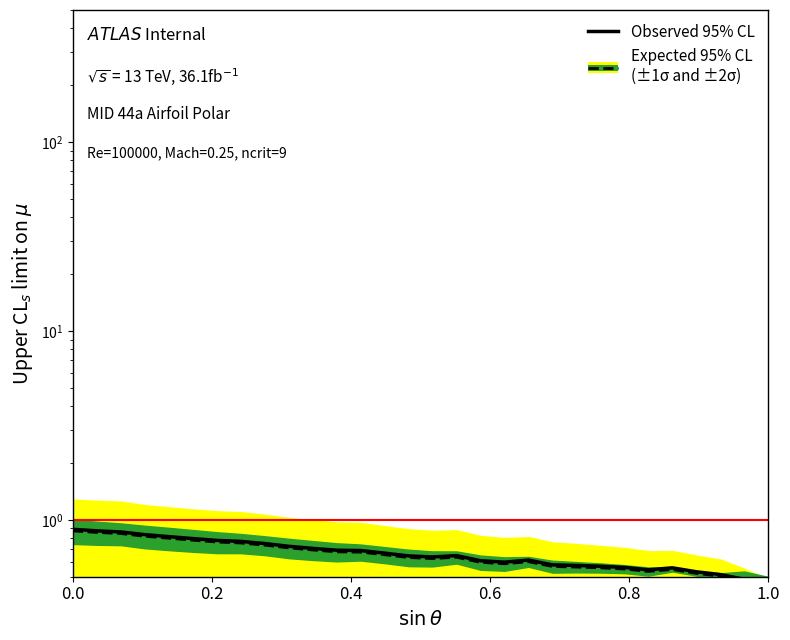

How many interior local valleys does the Observed 95% CL series have?

3